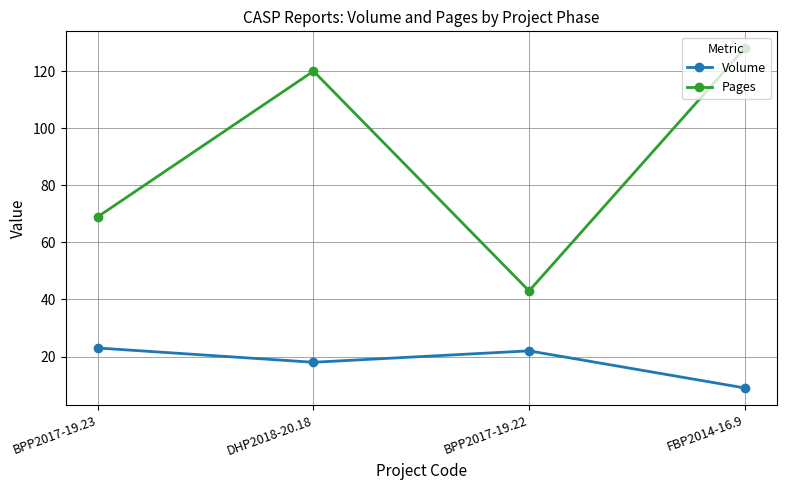

What is the difference between the highest and lowest values at FBP2014-16.9?

119